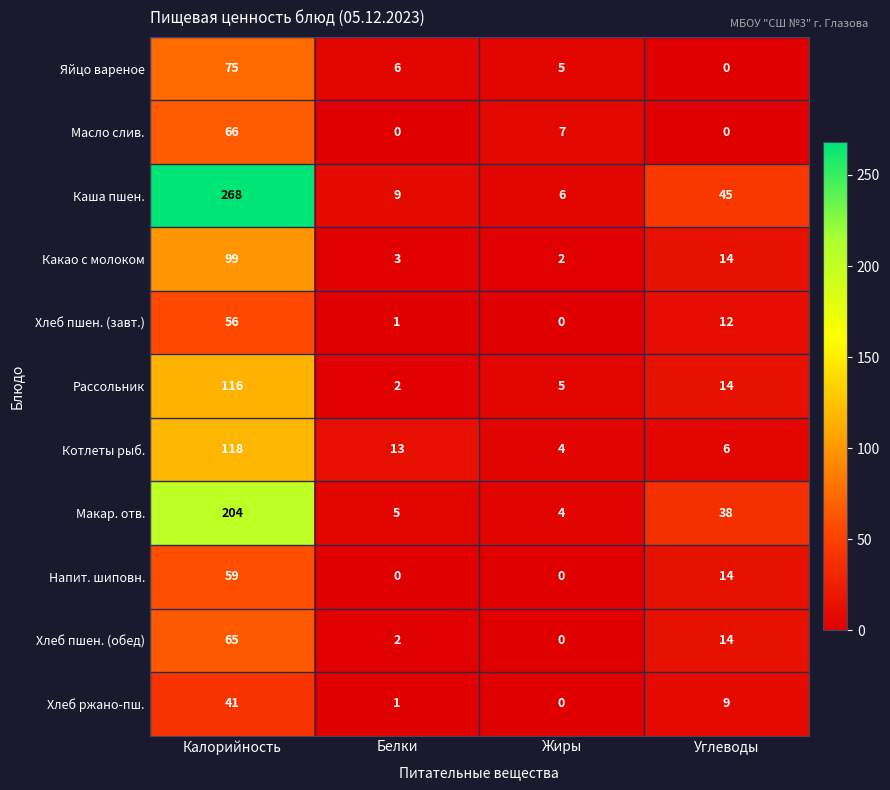

What is the spread (max minus min) of values at Углеводы?

45